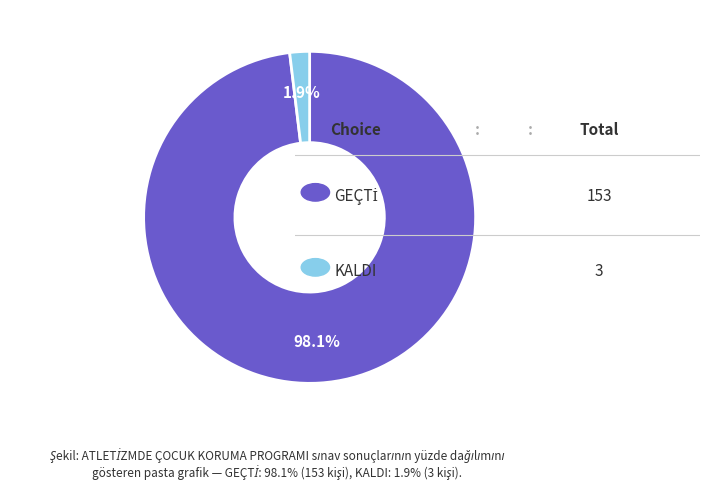

Does any single category account for the majority?

Yes